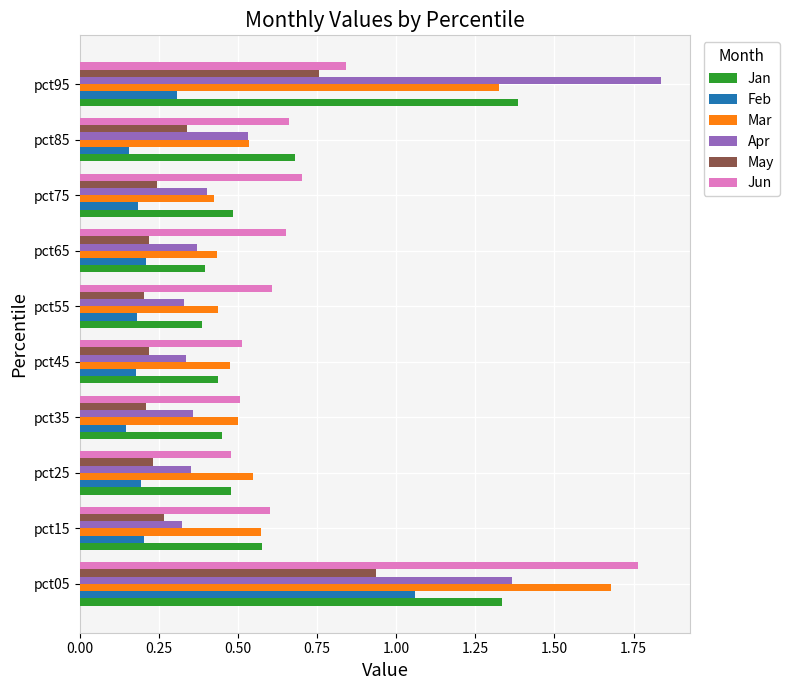

Count the Apr values in the range 0 to 1.

8